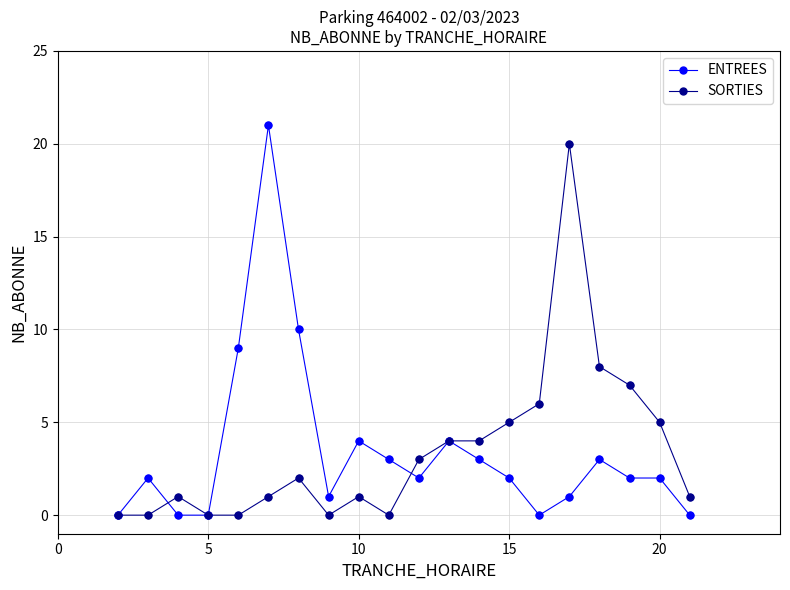

What is the value of the ENTREES point at the 18th from the left?

2